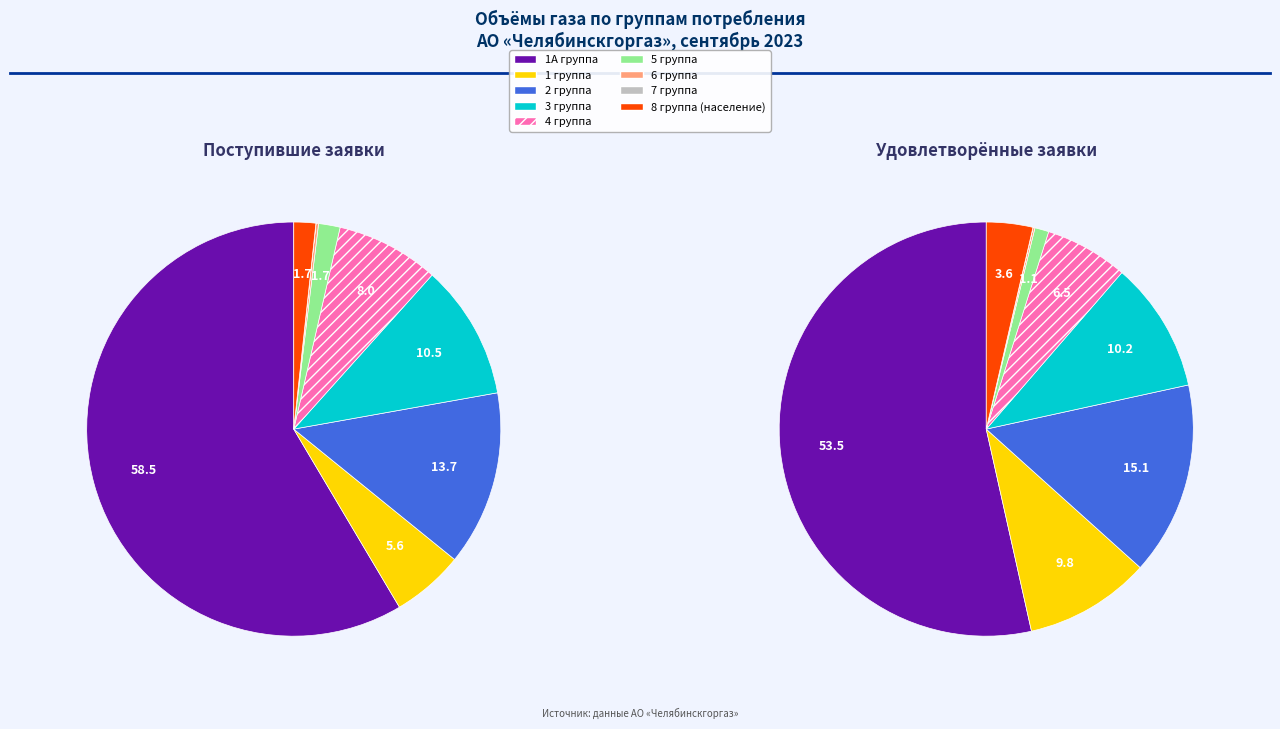

Is it true that 2 группа is 1% of the pie?

False